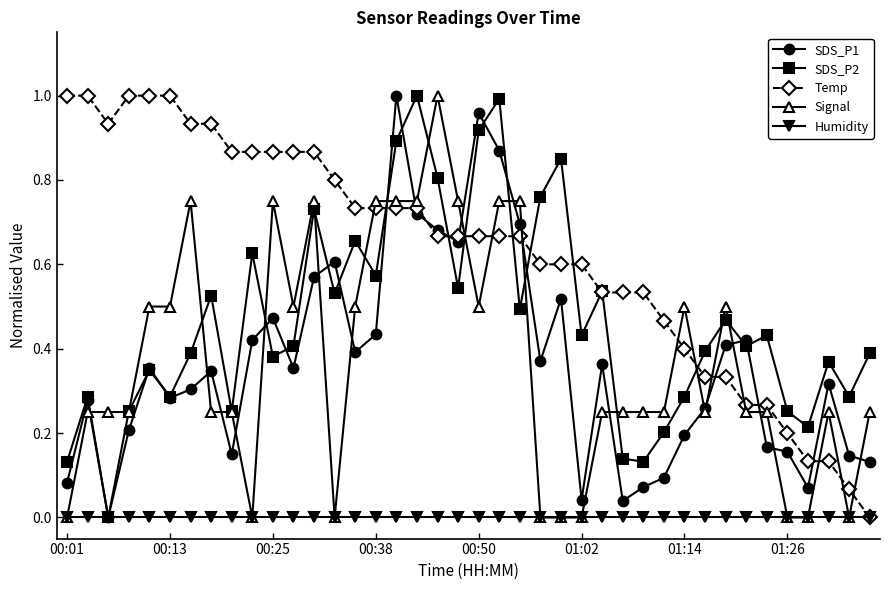

Which series ends up on top after the final intersection of Signal and Temp?

Signal